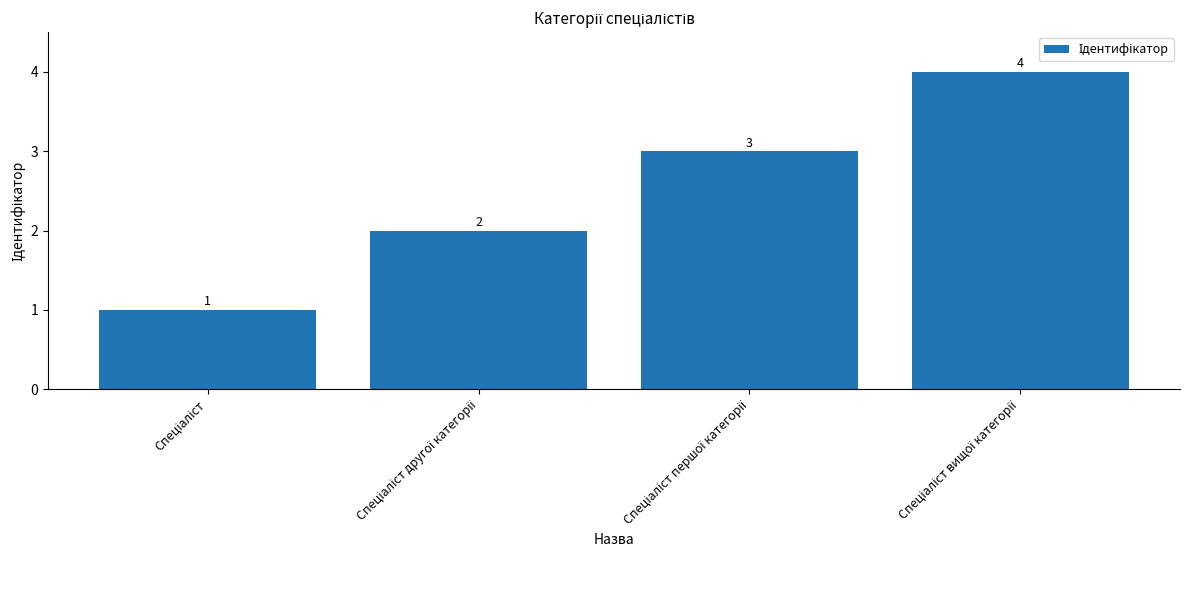

What is the value of the 4th bar from the left?

4